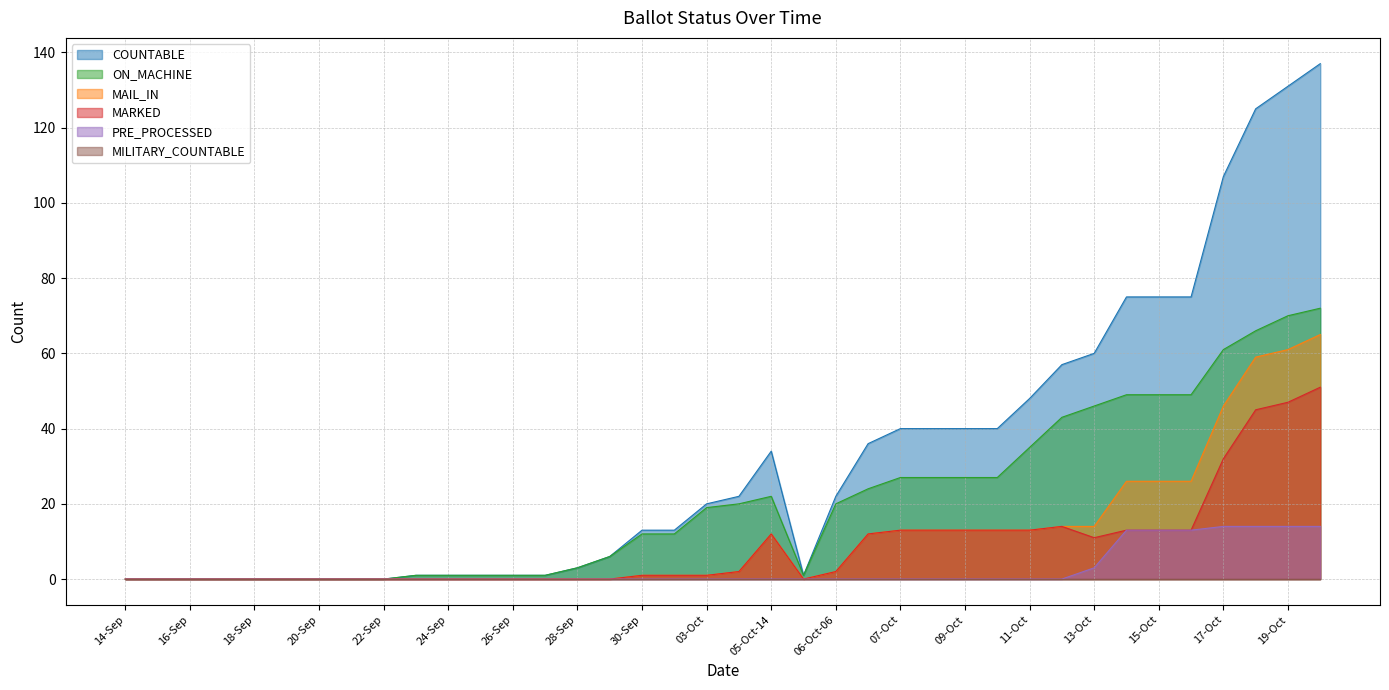

What is the value of the ON_MACHINE point at the 25th from the left?

27